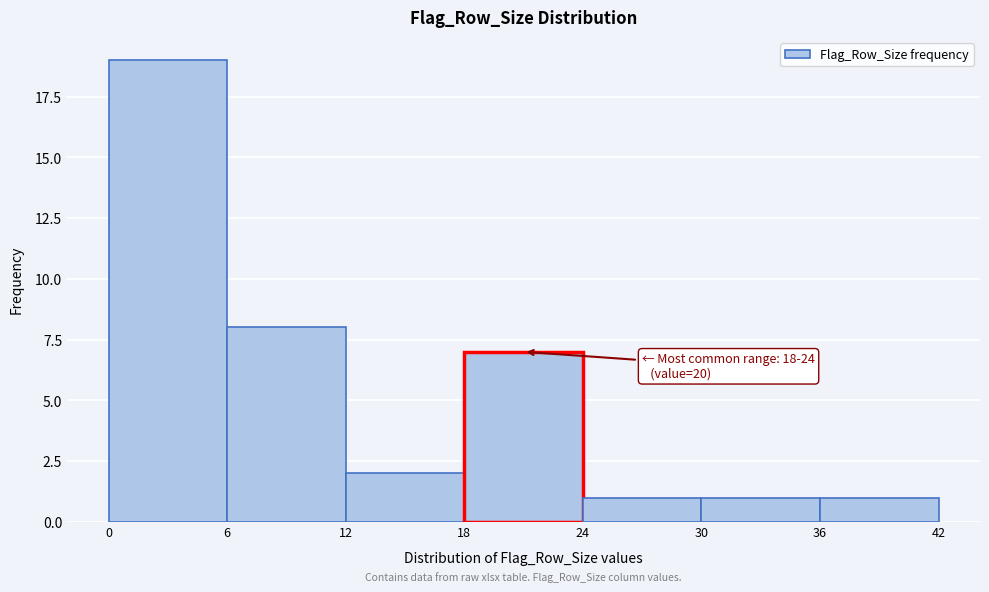

Over which range of the x-axis is the bar tallest?

0 to 6